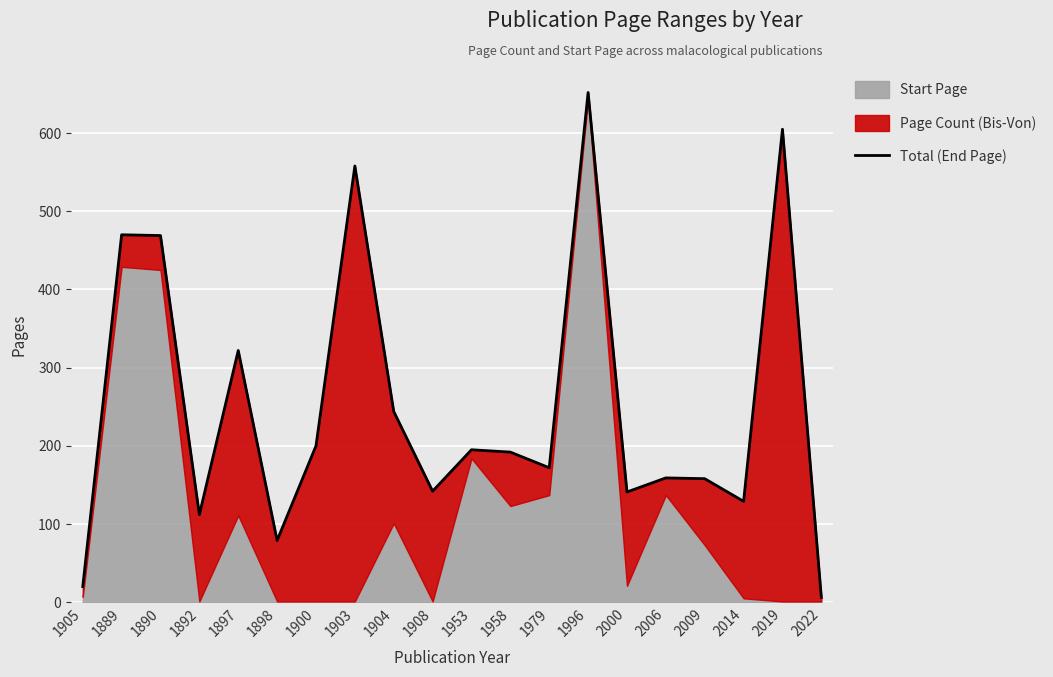

Count the number of categories in the chart.

20